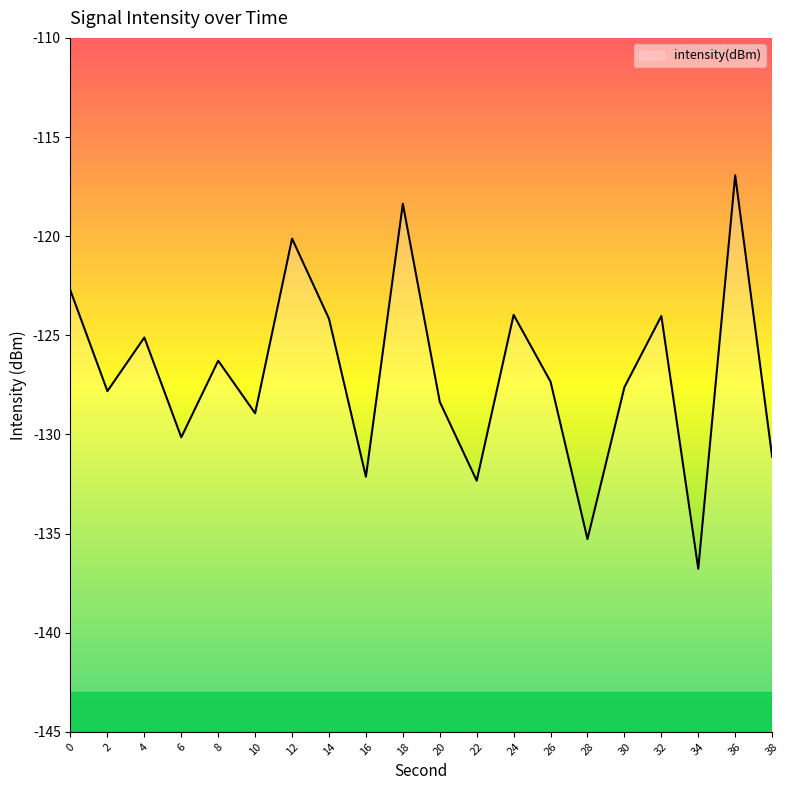

What is the average value?

-127.0